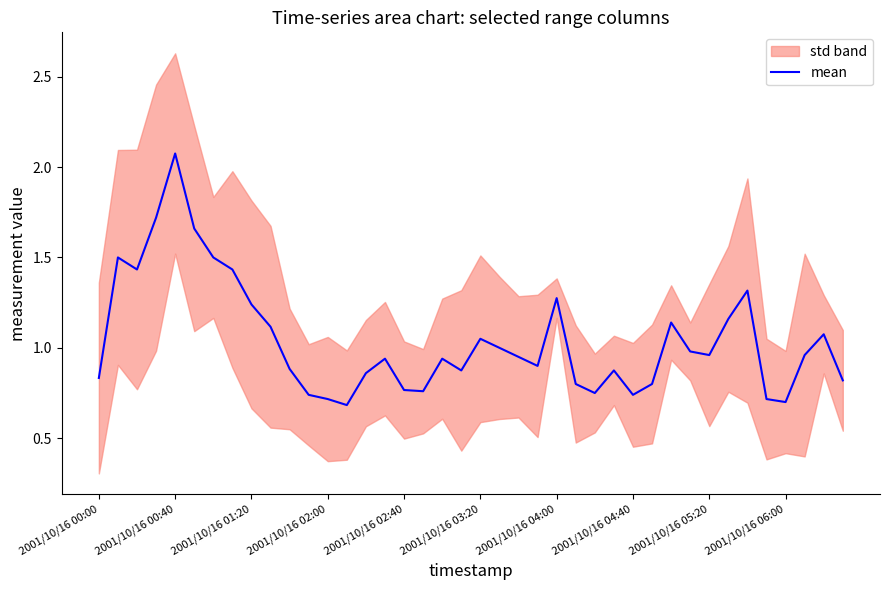

What is the value of the 34th point from the left?

1.2